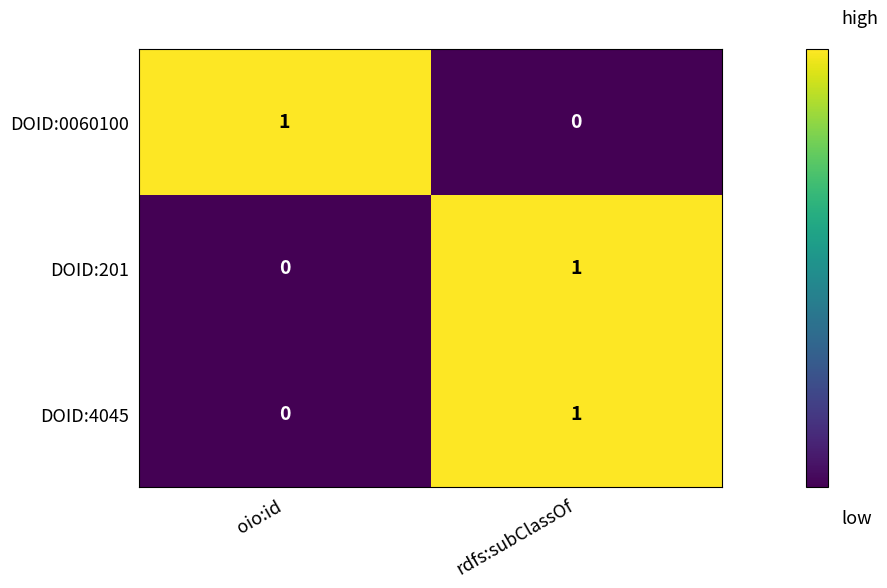

Reading left to right, what are all the values shown in this chart?

DOID:0060100: 1	0
DOID:201: 0	1
DOID:4045: 0	1